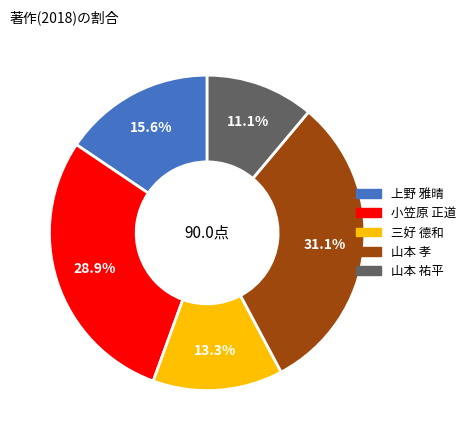

Is there any slice that represents more than half of the pie?

No